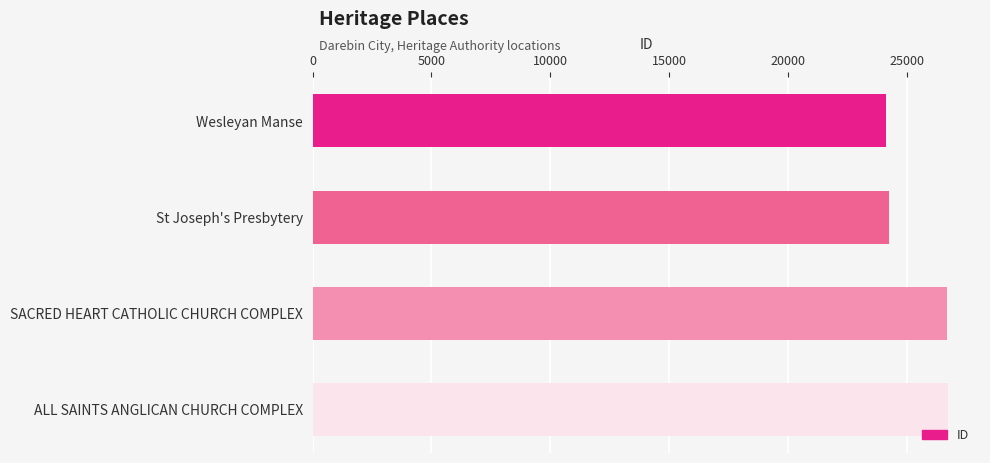

What is the difference between the maximum and second lowest values?

2485